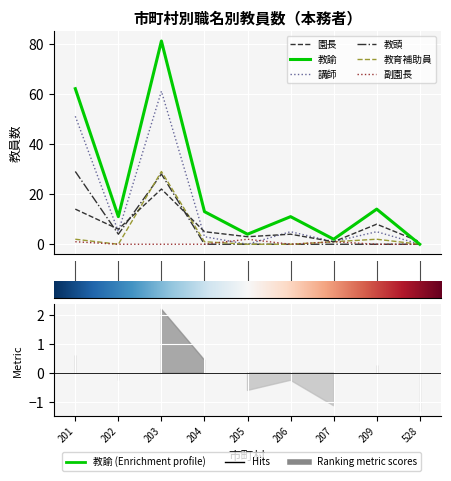

How many data points in 園長 are above 5?

4